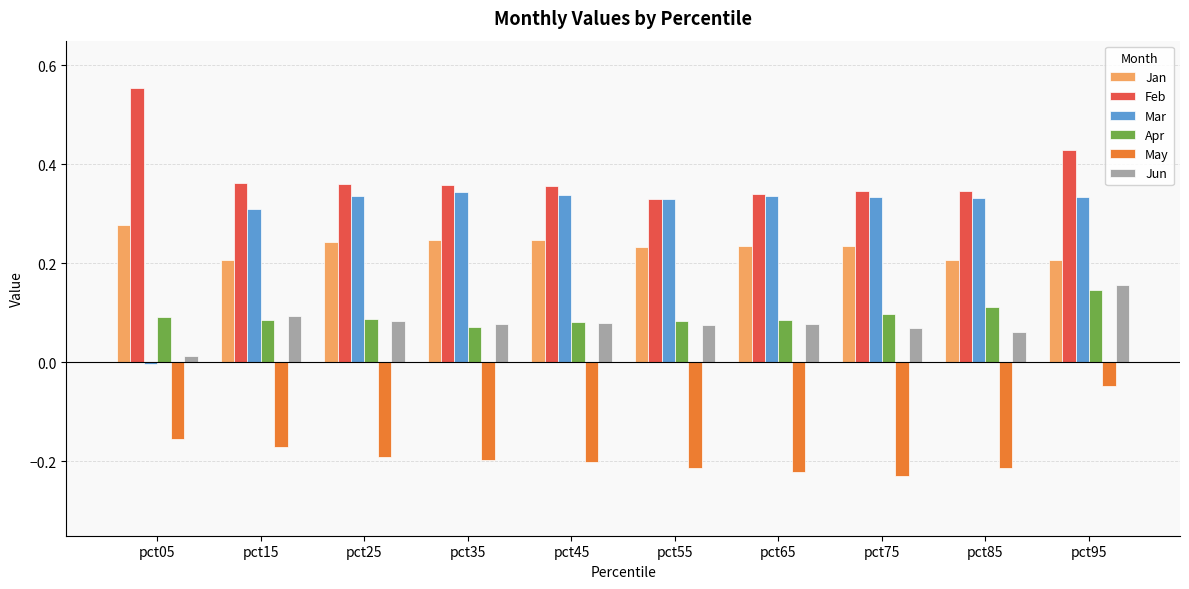

What is the total value across all series at pct95?

1.2